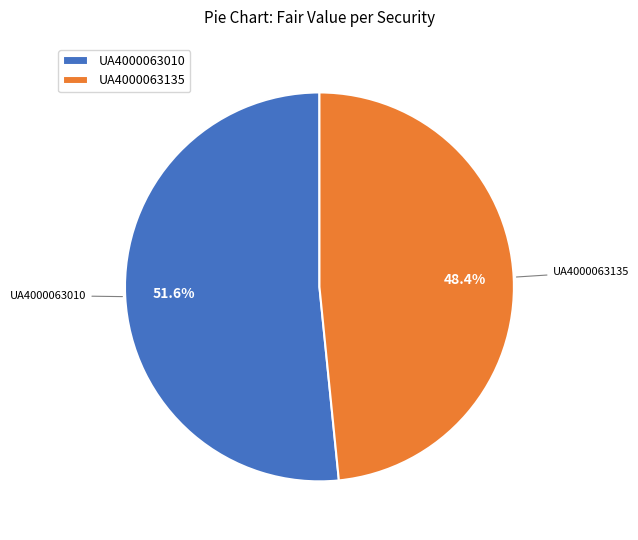

To the nearest percent, what is the difference between the UA4000063010 and UA4000063135 slice percentages?

3%